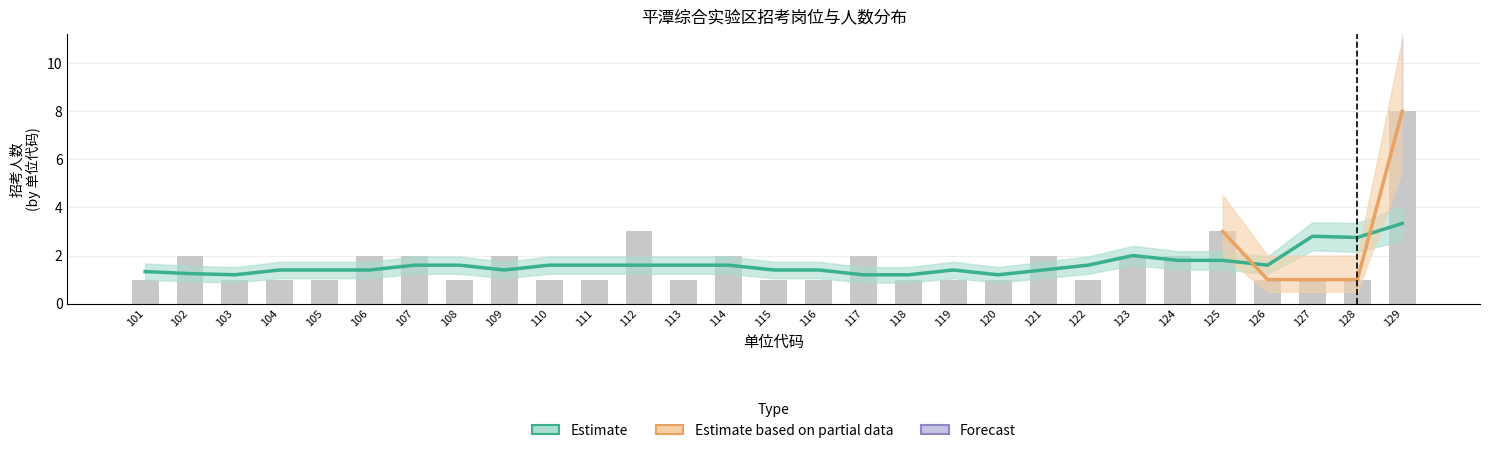

At which label is the value closest to 4?

112